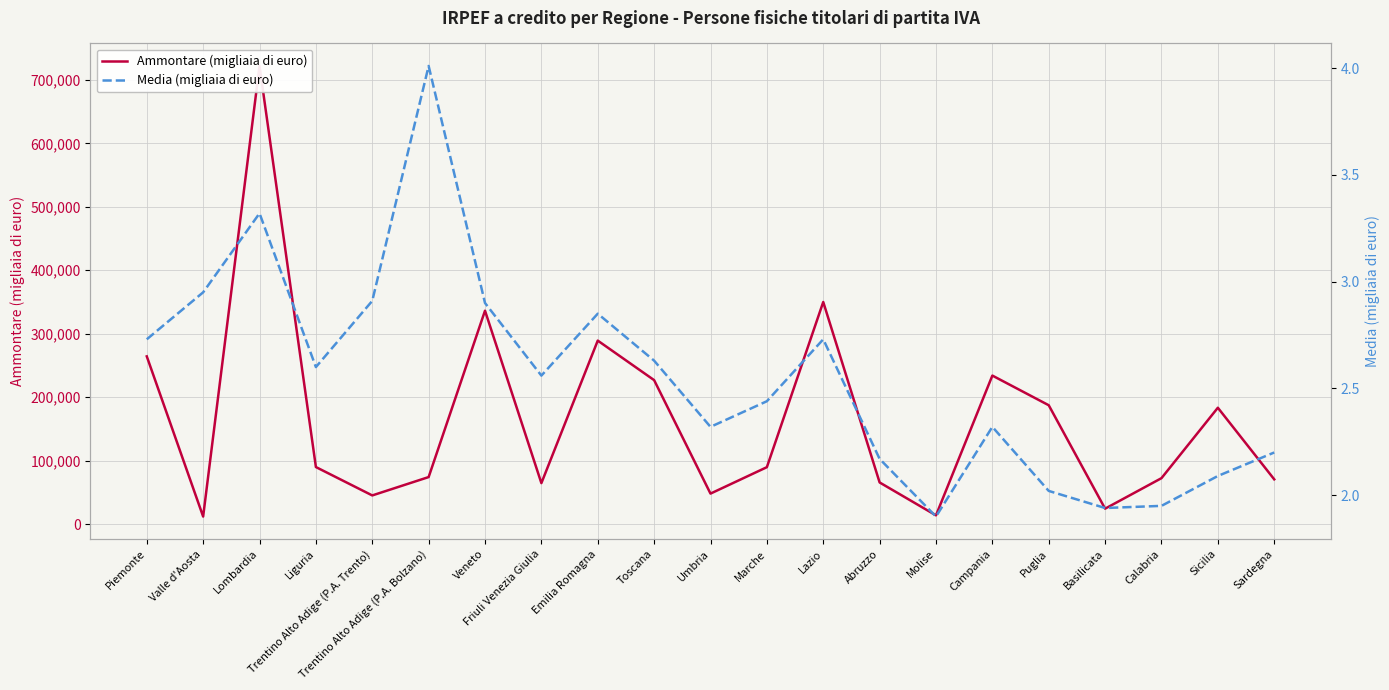

True or false: Ammontare (migliaia di euro) has more than 1 points higher than both neighbors.

True